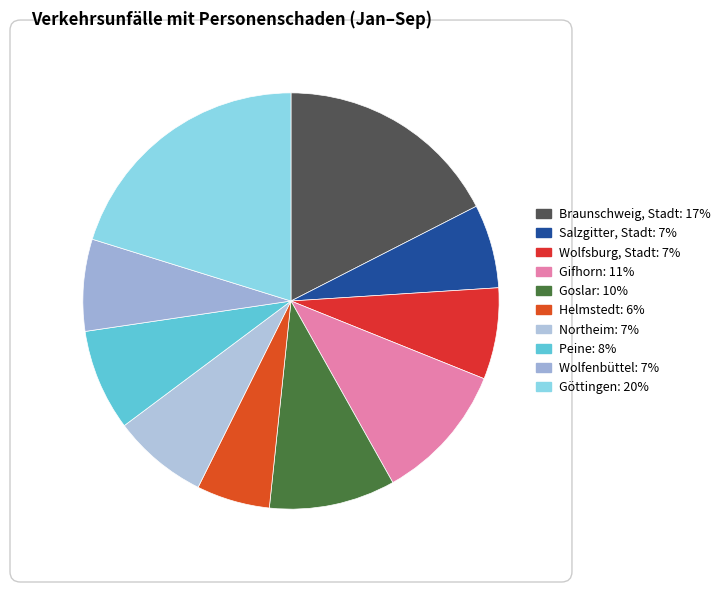

To the nearest percent, what percentage of the pie is Helmstedt?

6%